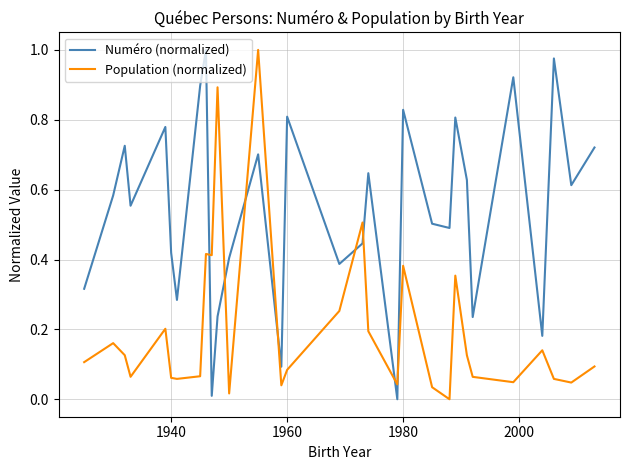

How many times do Numéro (normalized) and Population (normalized) cross each other?

8